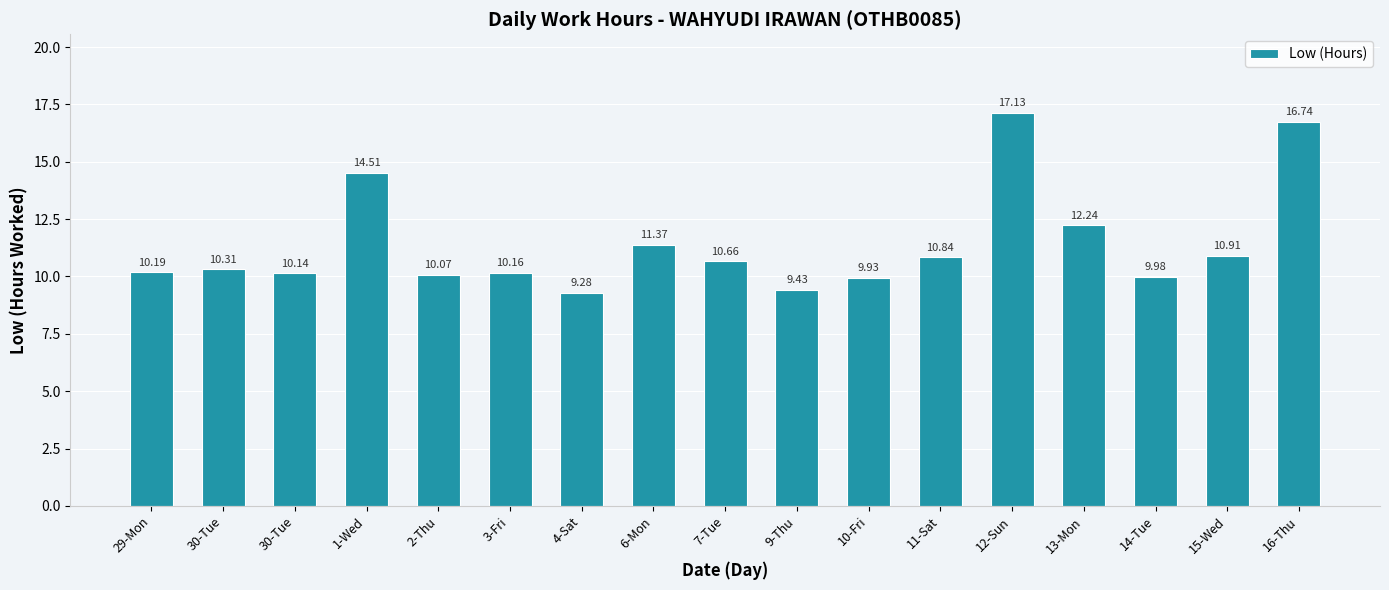

What is the ratio of the value at 29-Mon to the value at 30-Tue?

1.0